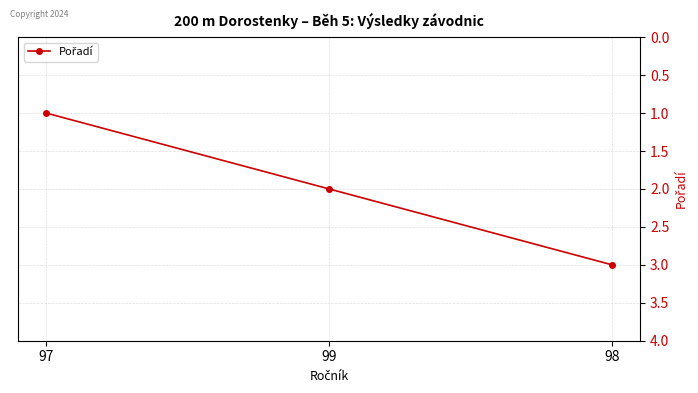

What position from the right is 98?

1